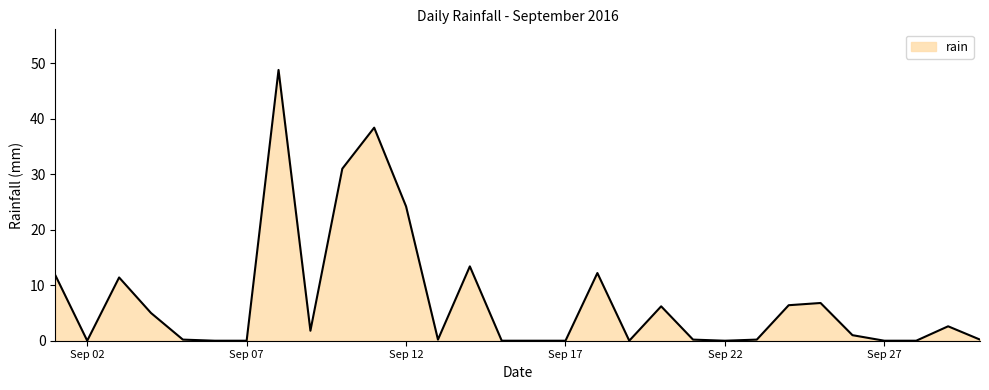

True or false: there are more than 0 points higher than both neighbors.

True